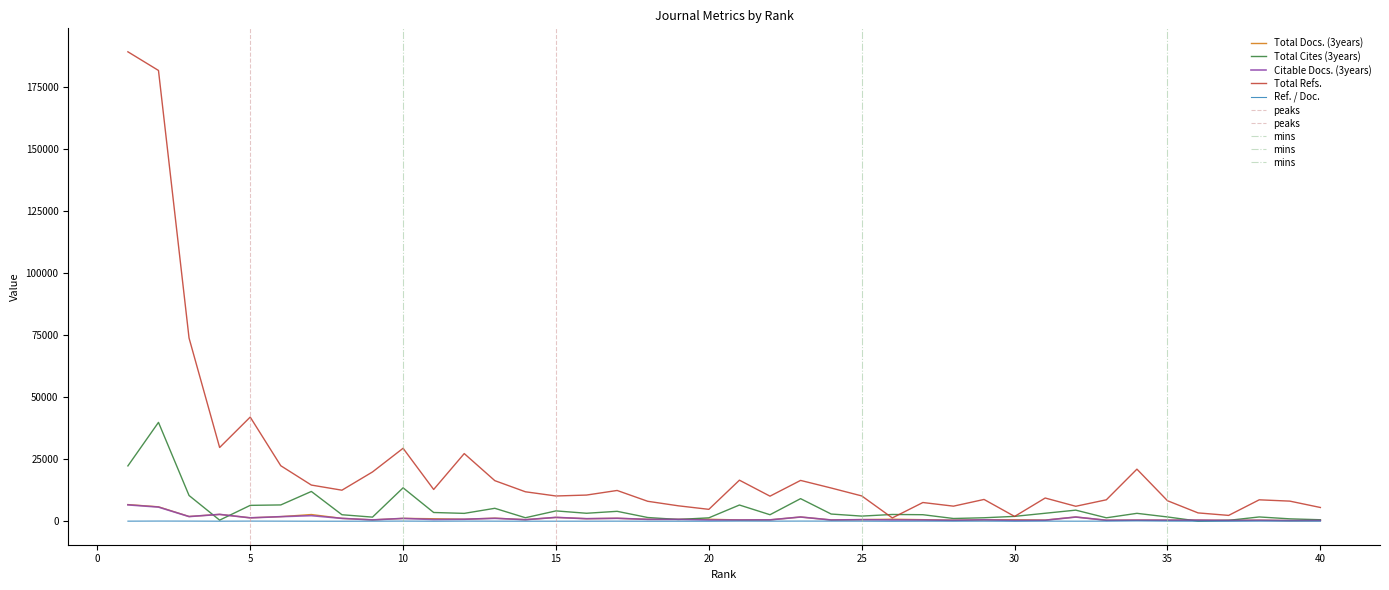

Reading left to right, list all the values displayed in this chart.

Total Docs. (3years): 1=6716	2=5824	3=1918	4=2772	5=1393	6=1867	7=2715	8=1173	9=560	10=1165	11=1020	12=818	13=1252	14=632	15=1562	16=1037	17=1204	18=770	19=765	20=814	21=535	22=569	23=1722	24=520	25=672	26=821	27=645	28=429	29=584	30=612	31=476	32=1715	33=406	34=460	35=444	36=461	37=360	38=440	39=285	40=346
Total Cites (3years): 1=22315	2=39856	3=10383	4=454	5=6410	6=6584	7=12014	8=2632	9=1671	10=13483	11=3535	12=3180	13=5225	14=1421	15=4179	16=3226	17=4009	18=1514	19=725	20=1387	21=6549	22=2637	23=9115	24=2917	25=2082	26=2740	27=2643	28=1116	29=1411	30=1972	31=3228	32=4484	33=1396	34=3197	35=1736	36=70	37=375	38=1740	39=978	40=612
Citable Docs. (3years): 1=6614	2=5712	3=1892	4=2771	5=1378	6=1854	7=2262	8=1162	9=559	10=1150	11=702	12=818	13=1180	14=632	15=1562	16=1033	17=1198	18=767	19=765	20=511	21=524	22=564	23=1712	24=519	25=645	26=525	27=515	28=392	29=581	30=355	31=423	32=1702	33=397	34=459	35=434	36=461	37=350	38=395	39=285	40=332
Total Refs.: 1=189201	2=181684	3=73831	4=29731	5=41987	6=22379	7=14591	8=12523	9=19879	10=29415	11=12813	12=27278	13=16367	14=11885	15=10187	16=10562	17=12412	18=8054	19=6234	20=4806	21=16561	22=10116	23=16465	24=13406	25=10215	26=1349	27=7557	28=6090	29=8792	30=1947	31=9370	32=6041	33=8654	34=21004	35=8276	36=3370	37=2365	38=8646	39=8119	40=5550
Ref. / Doc.: 1=51	2=85	3=71	4=36	5=74	6=54	7=29	8=26	9=47	10=74	11=33	12=74	13=48	14=37	15=33	16=38	17=50	18=33	19=28	20=21	21=76	22=47	23=76	24=64	25=49	26=7	27=40	28=32	29=52	30=11	31=57	32=37	33=54	34=135	35=55	36=23	37=17	38=67	39=63	40=43